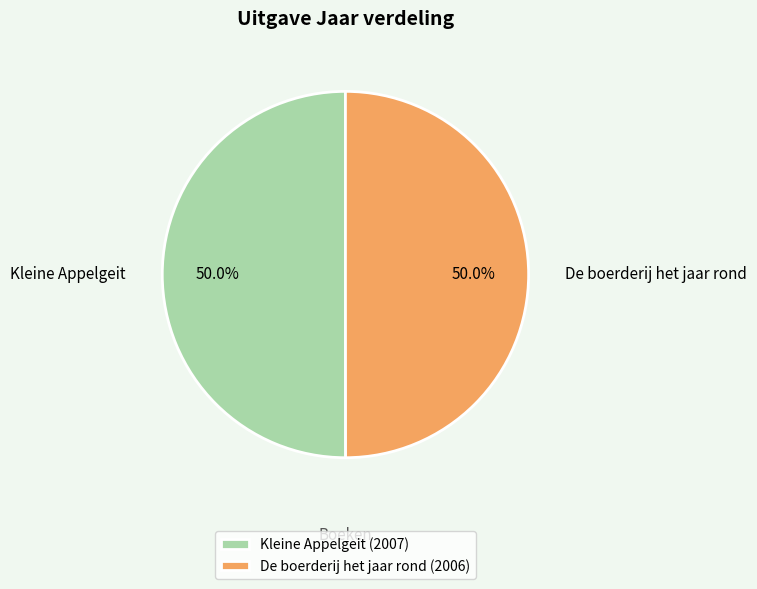

What percentage is the Kleine Appelgeit slice, to the nearest percent?

50%